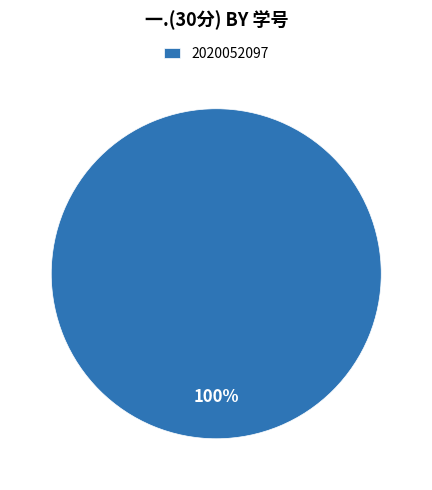

What is the majority slice?

2020052097